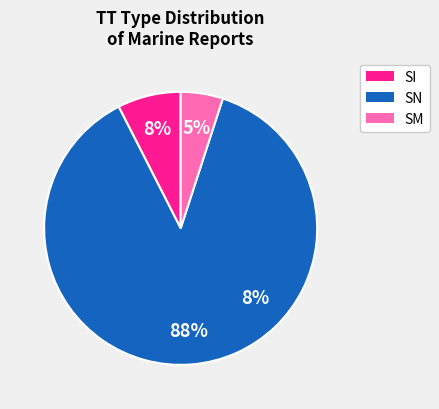

How many slices are in this pie chart?

3